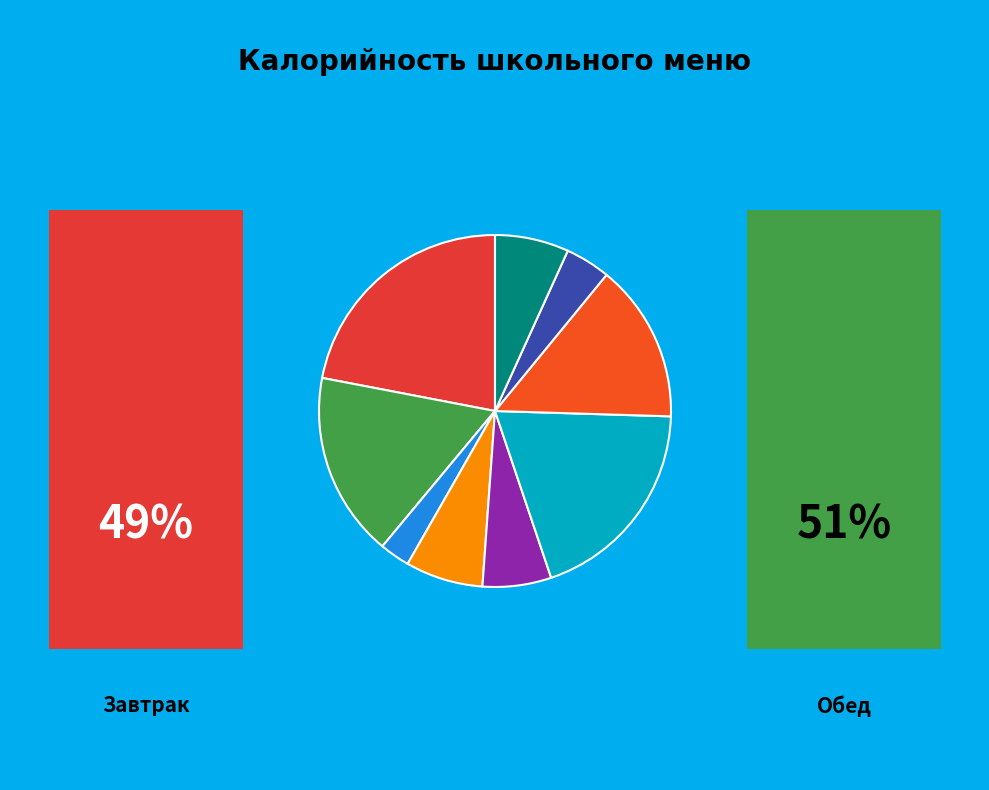

How many segments does this pie chart have?

9